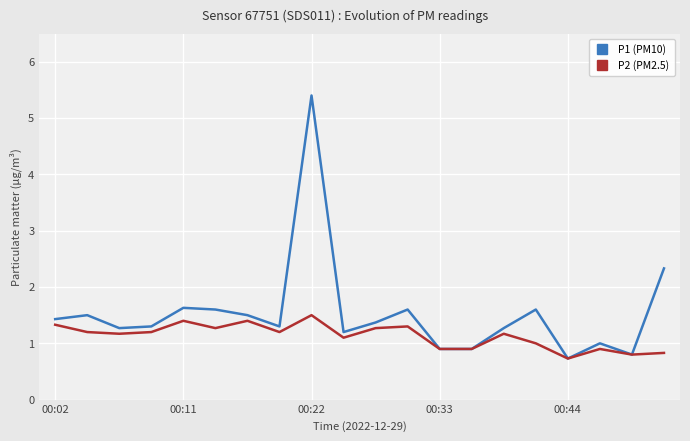

List the series in order of their overall mean, highest first.

P1 (PM10), P2 (PM2.5)